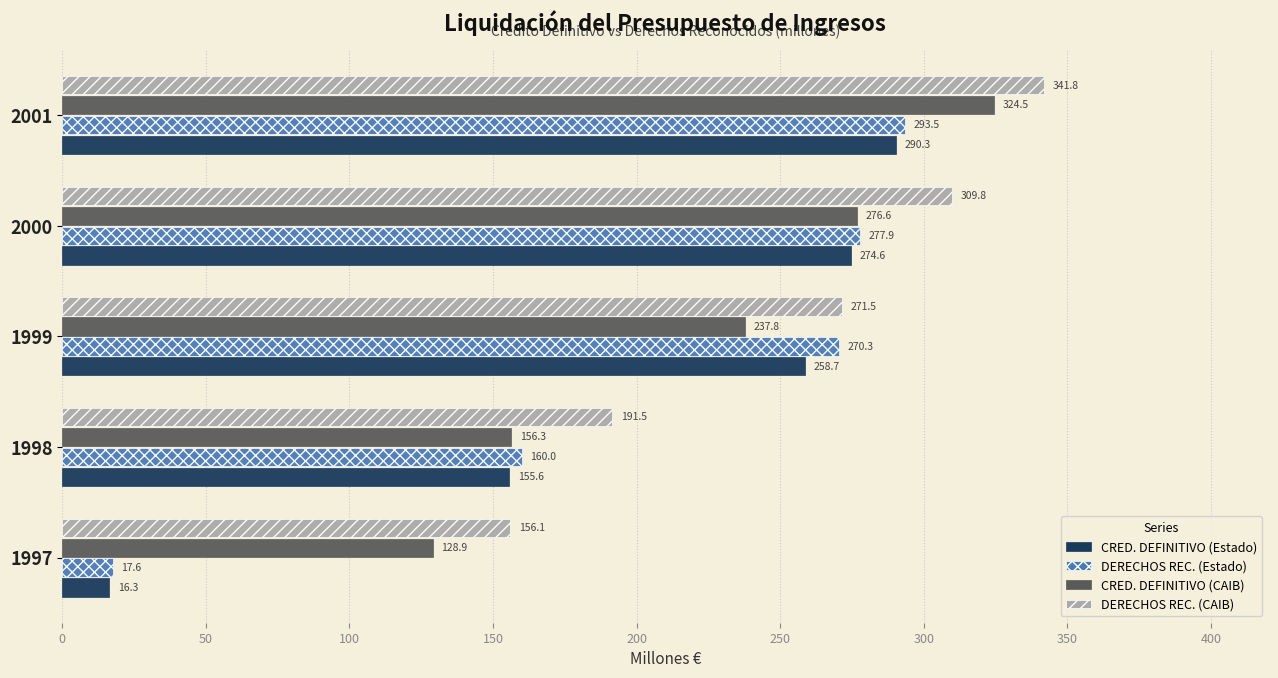

The value of CRED. DEFINITIVO (Estado) at 1999 is 142.7. True or false?

False